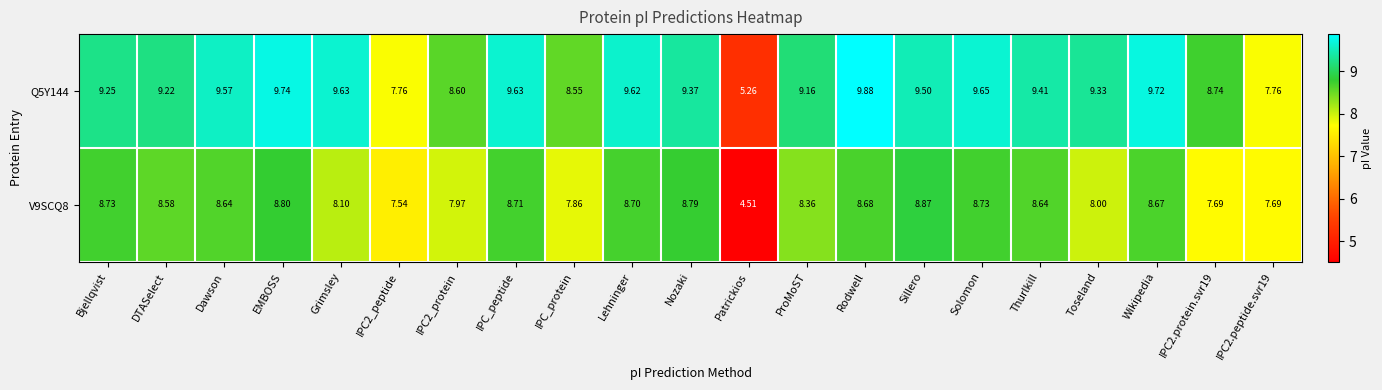

At which category does the chart reach its peak across all series?

Rodwell